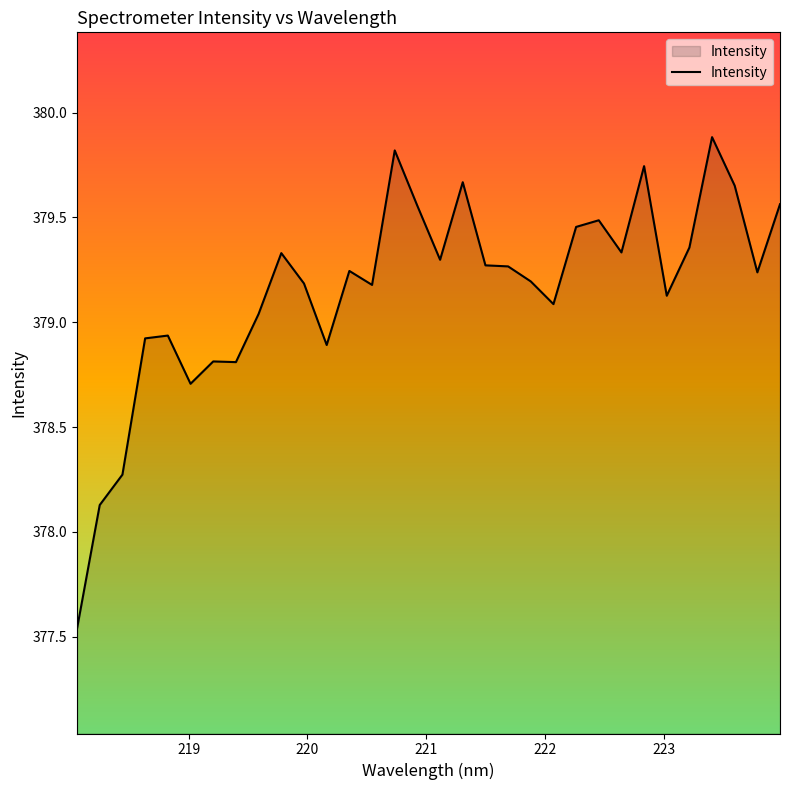

What is the difference between the maximum and minimum values?

2.3